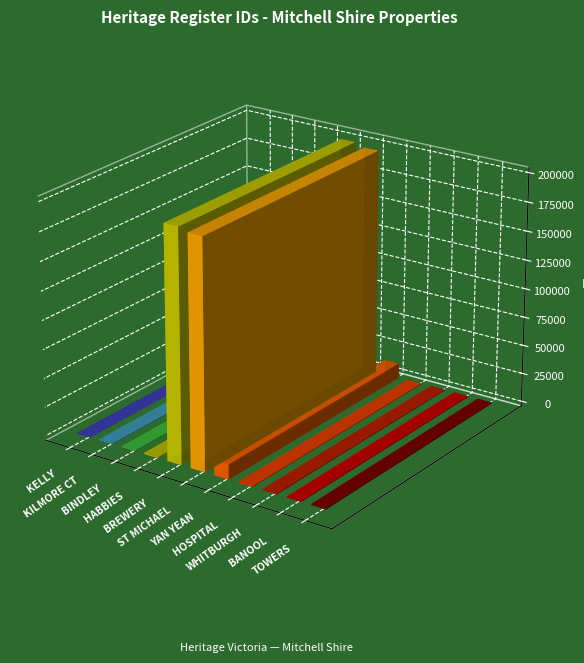

What is the approximate value at HABBIES HOWE HOMESTEAD, to the nearest 10?

1020